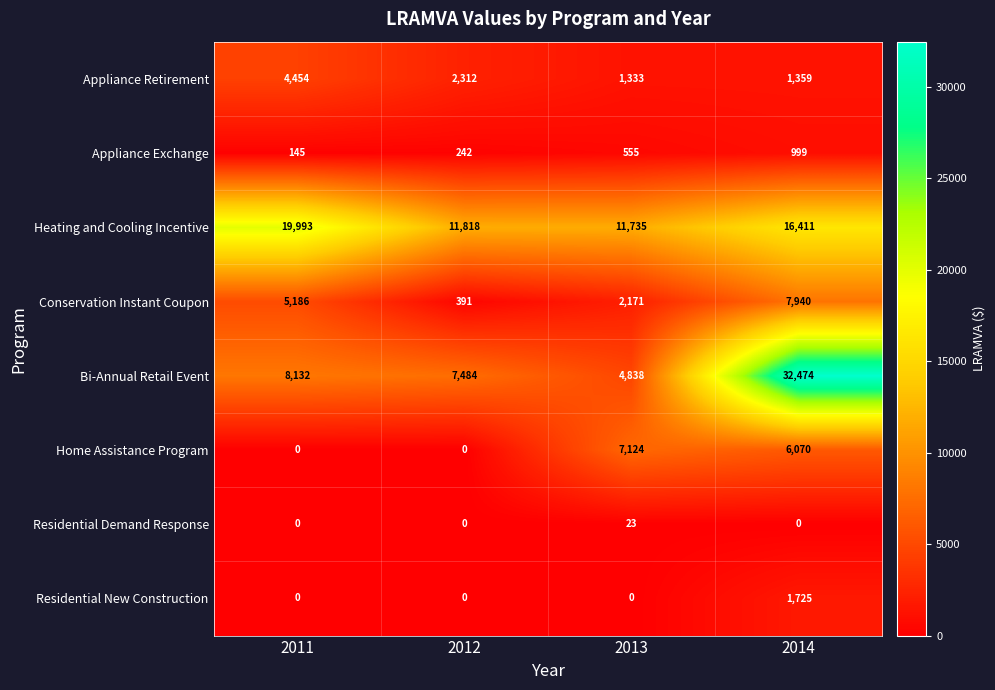

What is the approximate value of Bi-Annual Retail Event at 2013?

4838